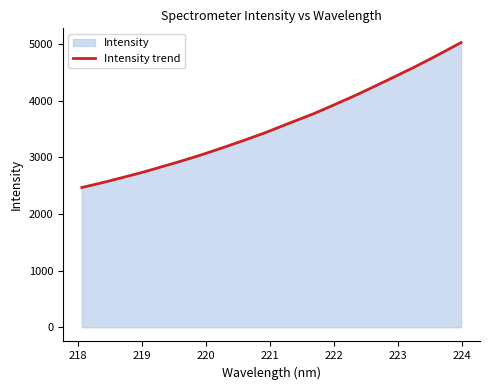

What is the smallest value displayed?

2469.3